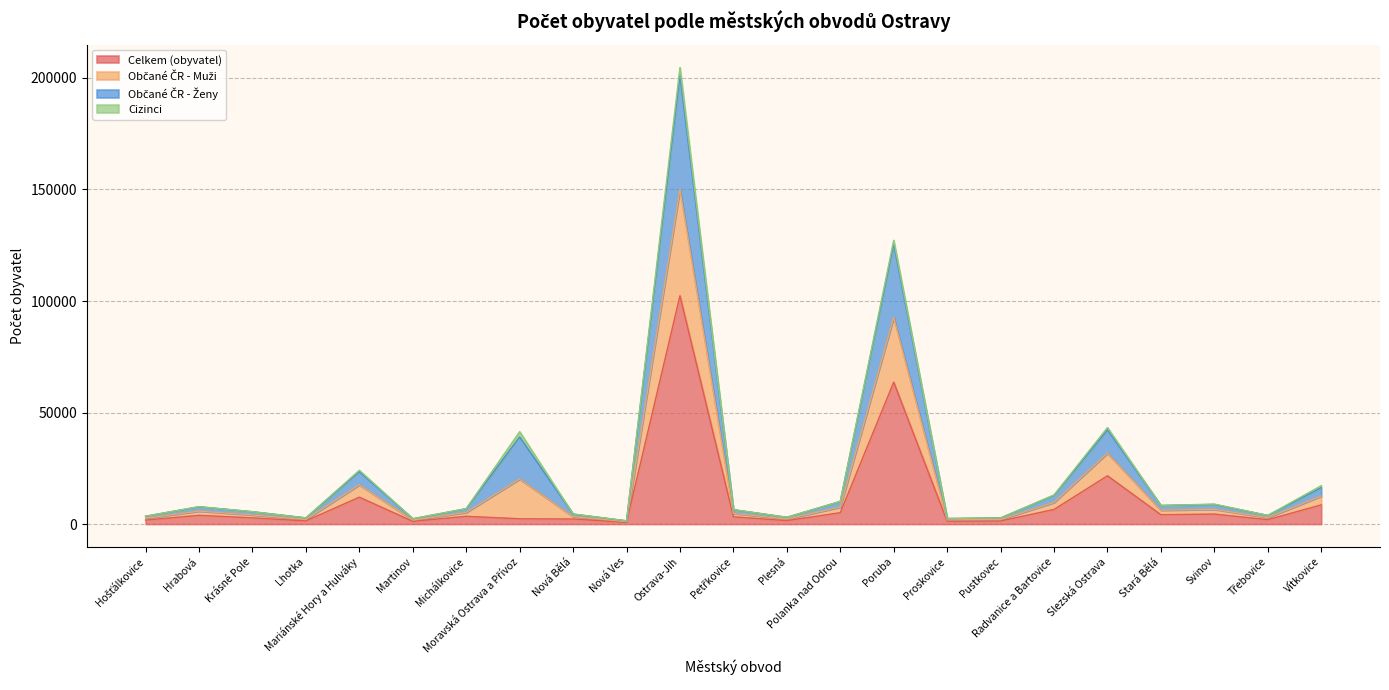

At which category is the sum across all series the highest?

Ostrava-Jih